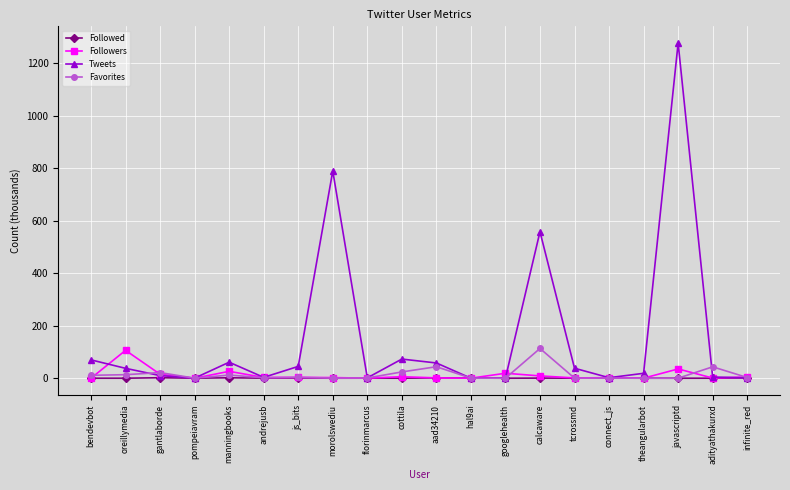

Which series changed the most between manningbooks and googlehealth?

Tweets